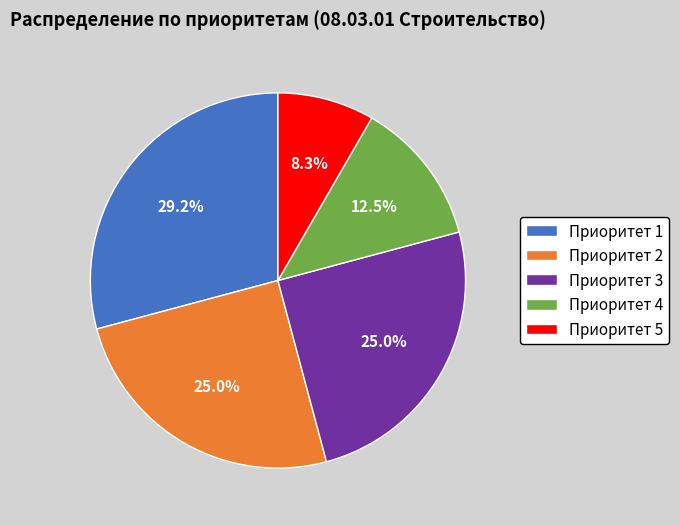

Which category has the biggest portion of the pie?

Приоритет 1